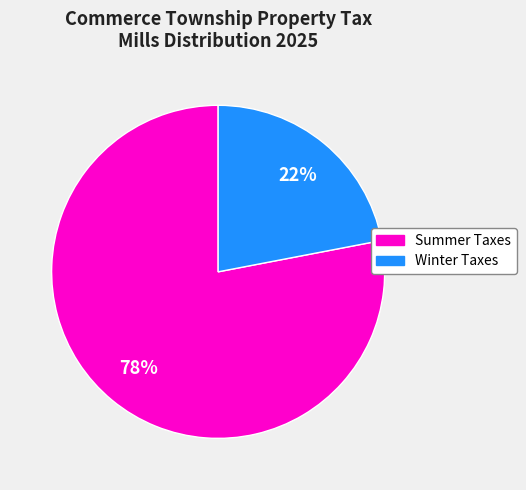

Is there a majority slice in this chart?

Yes